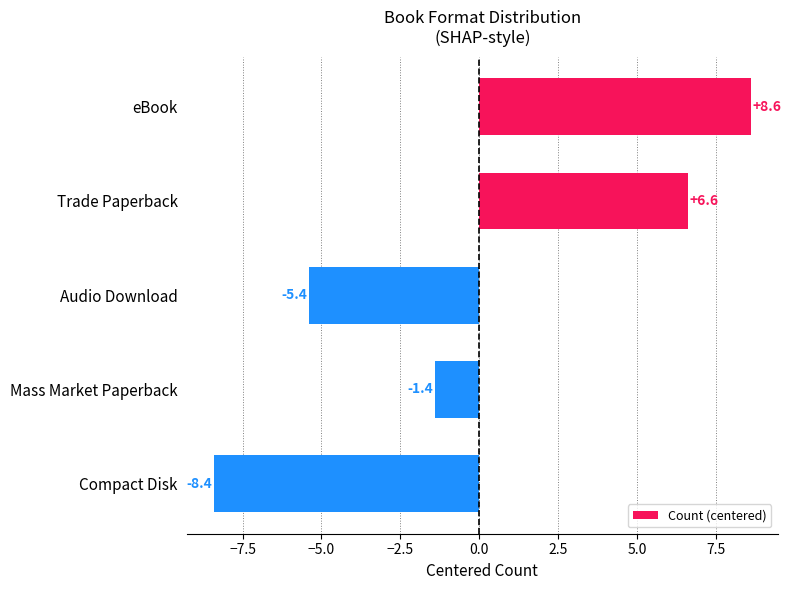

How many bars are there in total?

5